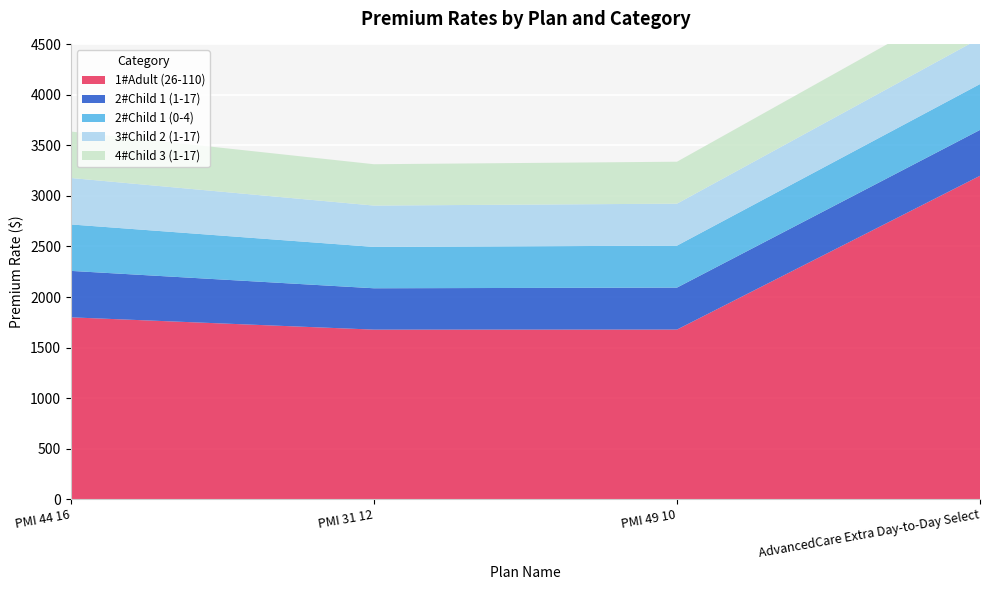

Reading left to right, list all the values displayed in this chart.

1#Adult (26-110): PMI 44 16=1798.9	PMI 31 12=1677.2	PMI 49 10=1677.8	AdvancedCare Extra Day-to-Day Select=3200.0
2#Child 1 (1-17): PMI 44 16=459.7	PMI 31 12=409.3	PMI 49 10=415.4	AdvancedCare Extra Day-to-Day Select=453.9
2#Child 1 (0-4): PMI 44 16=459.7	PMI 31 12=409.3	PMI 49 10=415.4	AdvancedCare Extra Day-to-Day Select=453.9
3#Child 2 (1-17): PMI 44 16=459.7	PMI 31 12=409.3	PMI 49 10=415.4	AdvancedCare Extra Day-to-Day Select=453.9
4#Child 3 (1-17): PMI 44 16=459.7	PMI 31 12=409.3	PMI 49 10=415.4	AdvancedCare Extra Day-to-Day Select=453.9